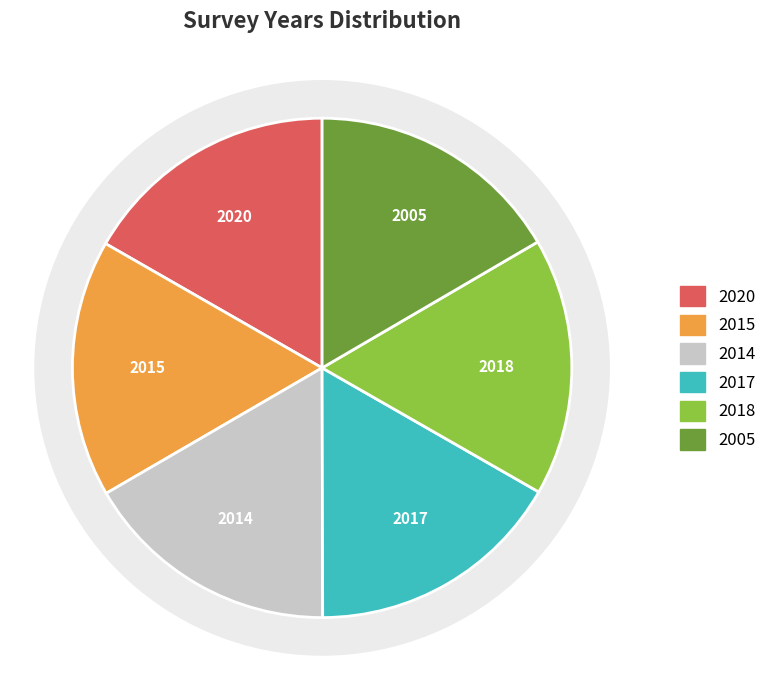

How many slices are in this pie chart?

6